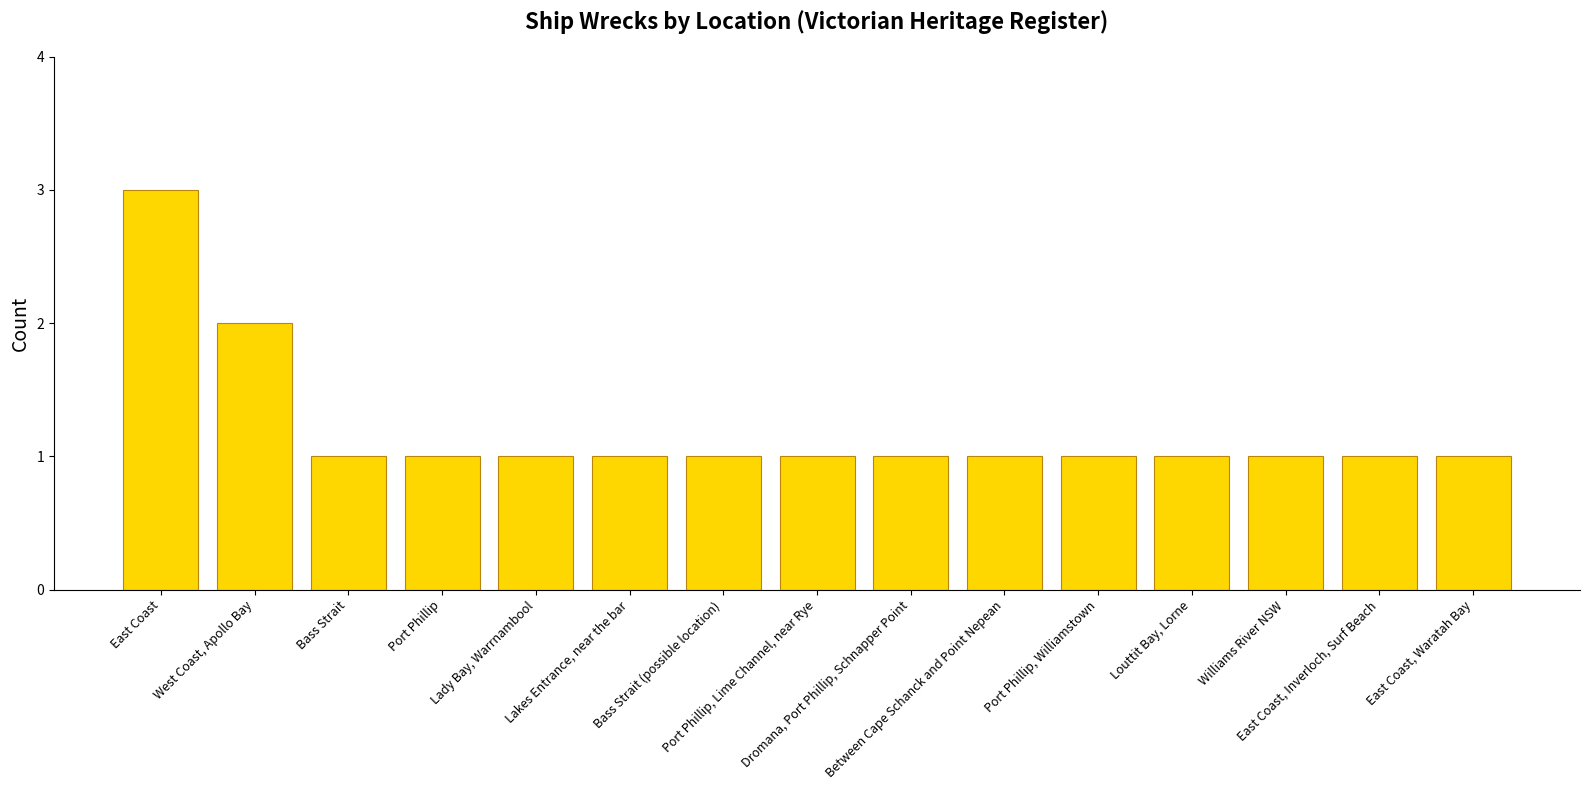

How many distinct data groups are displayed?

1